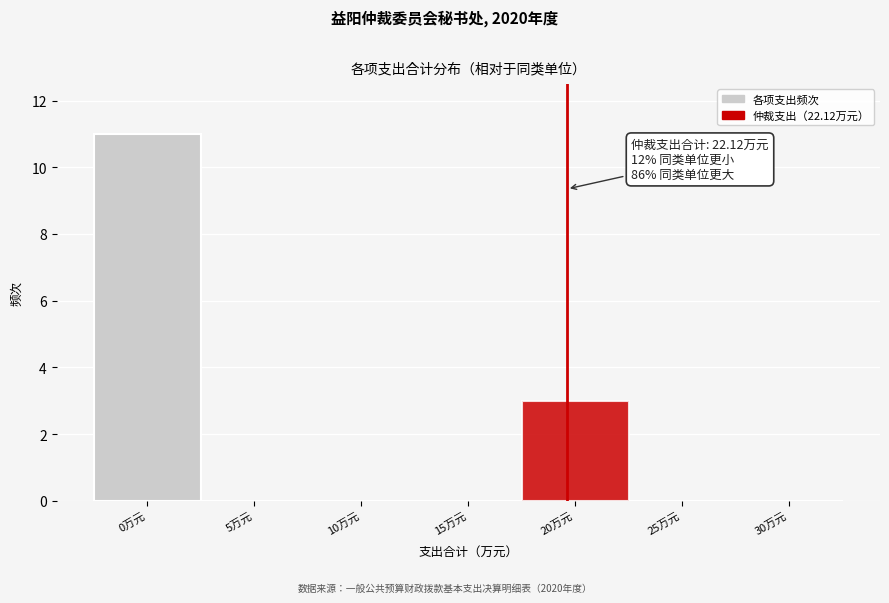

Reading left to right, transcribe all the data shown in this chart.

0万元=11	5万元=0	10万元=0	15万元=0	20万元=3	25万元=0	30万元=0